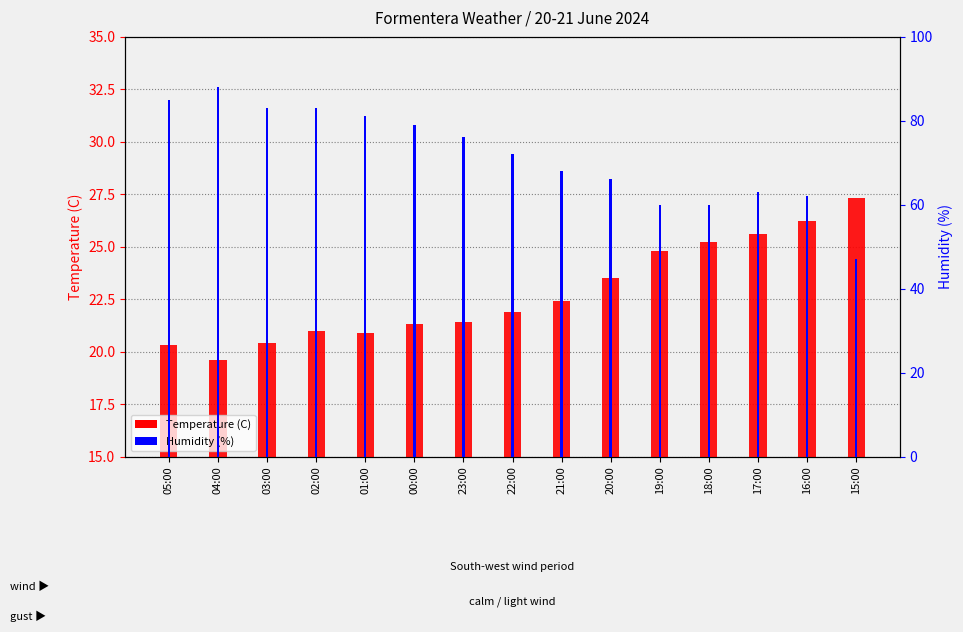

What is the label of the 7th bar from the right?

21:00